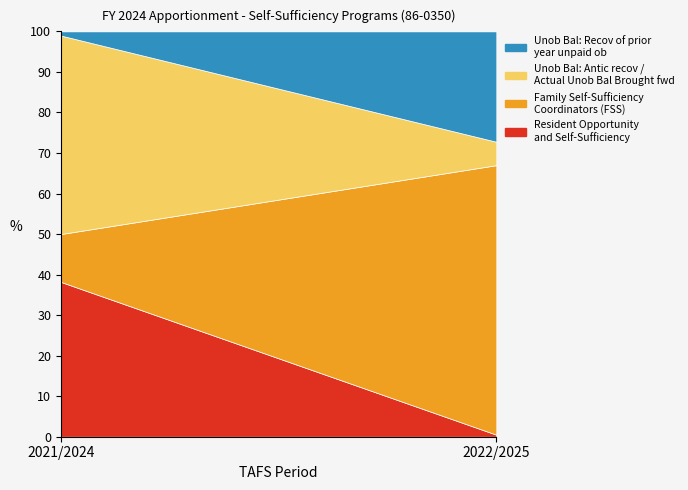

Reading left to right, transcribe the values for Unob Bal: Recov of prior year unpaid ob.

38.2	0.5